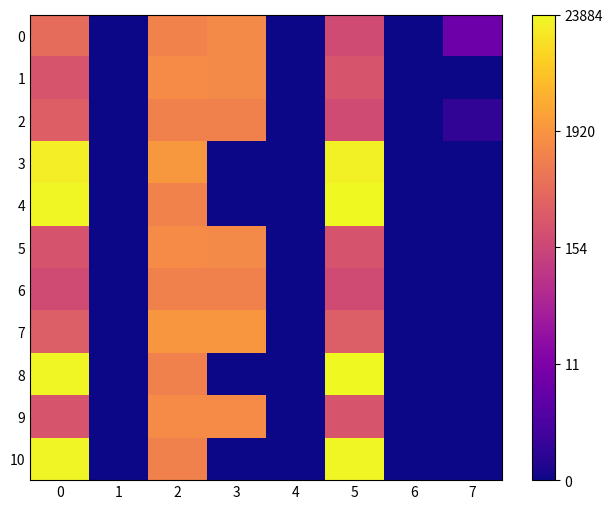

Rank the series at 7 from highest to lowest value.

0, 2, 1, 3, 4, 5, 6, 7, 8, 9, 10